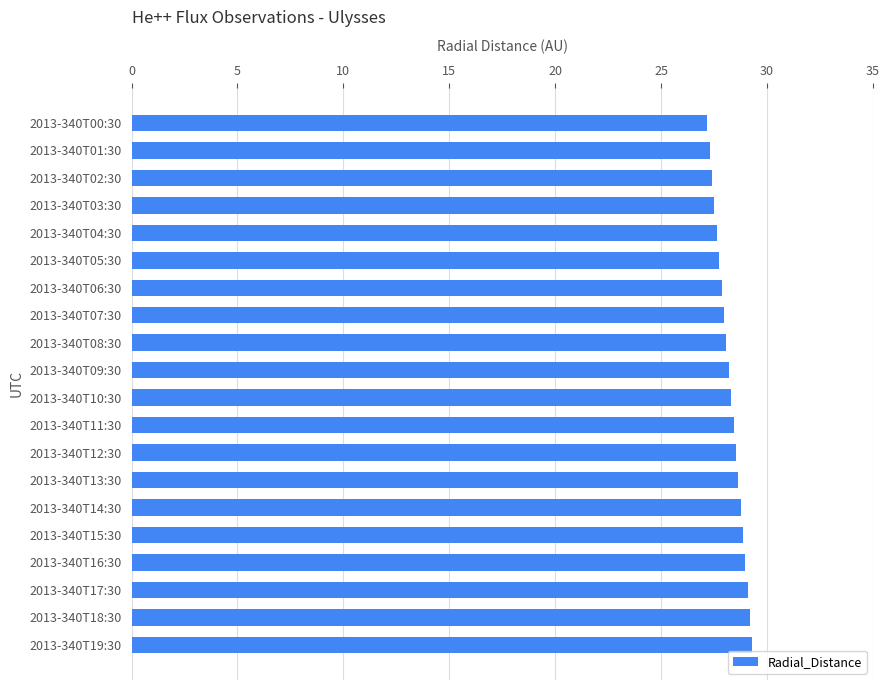

How many series are shown in this chart?

1